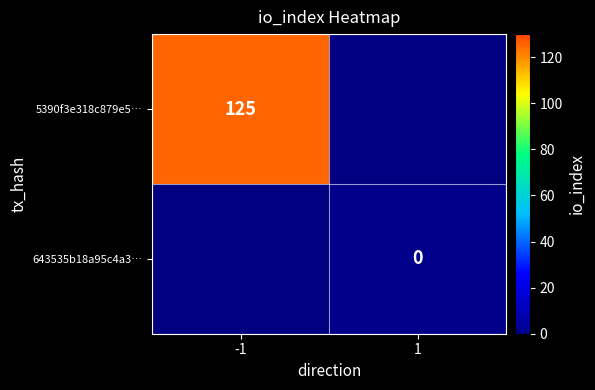

At how many categories does at least one series exceed 111?

1